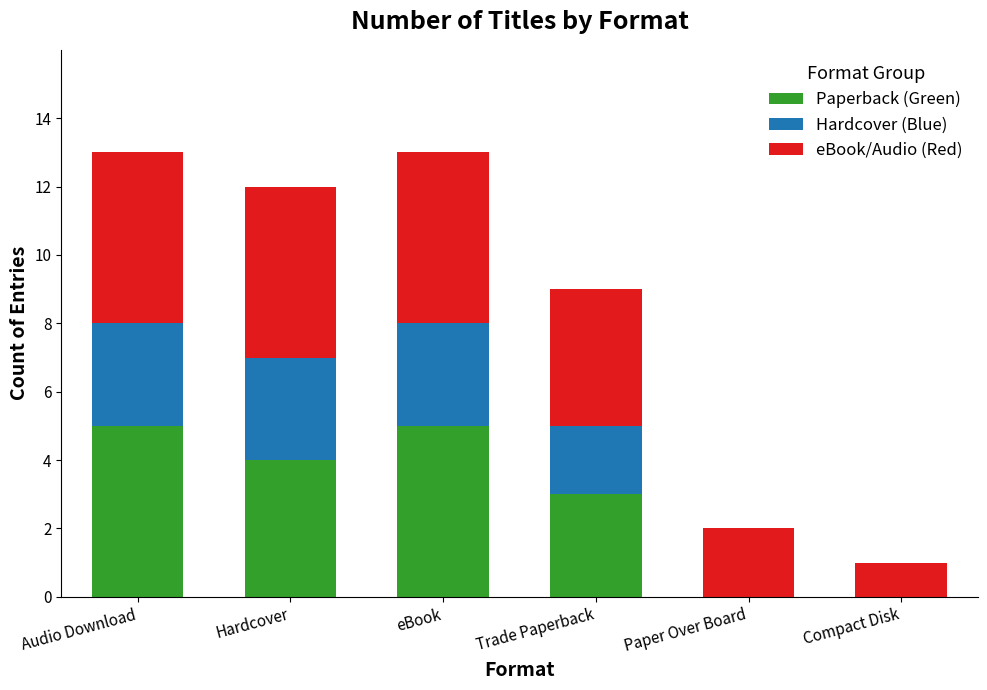

What is the sum of all Paperback (Green) values?

17